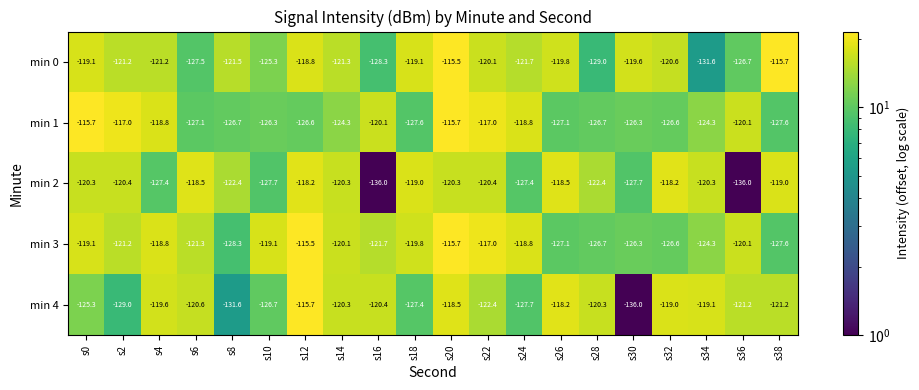

Which category has the highest value in the min 4 series?

s12